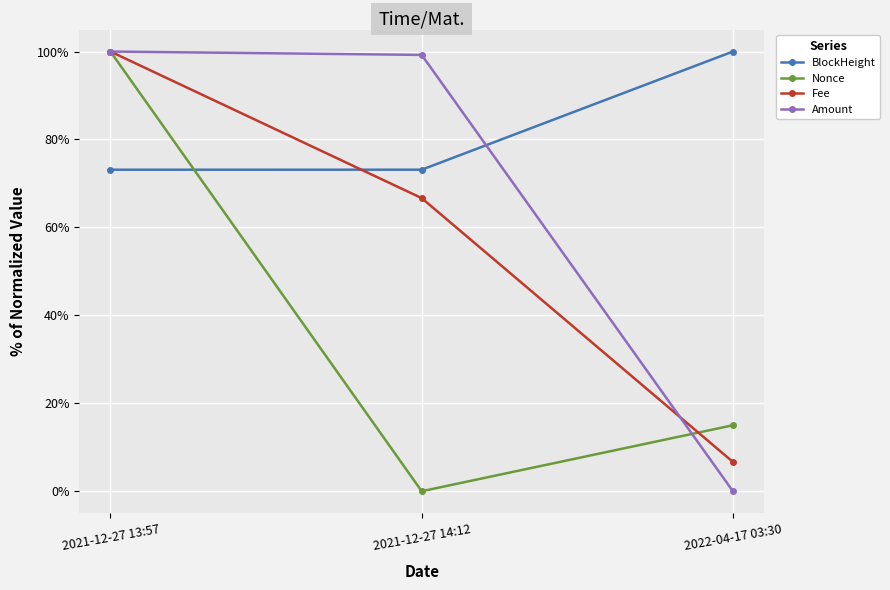

At which category does the chart reach its minimum across all series?

2021-12-27 14:12